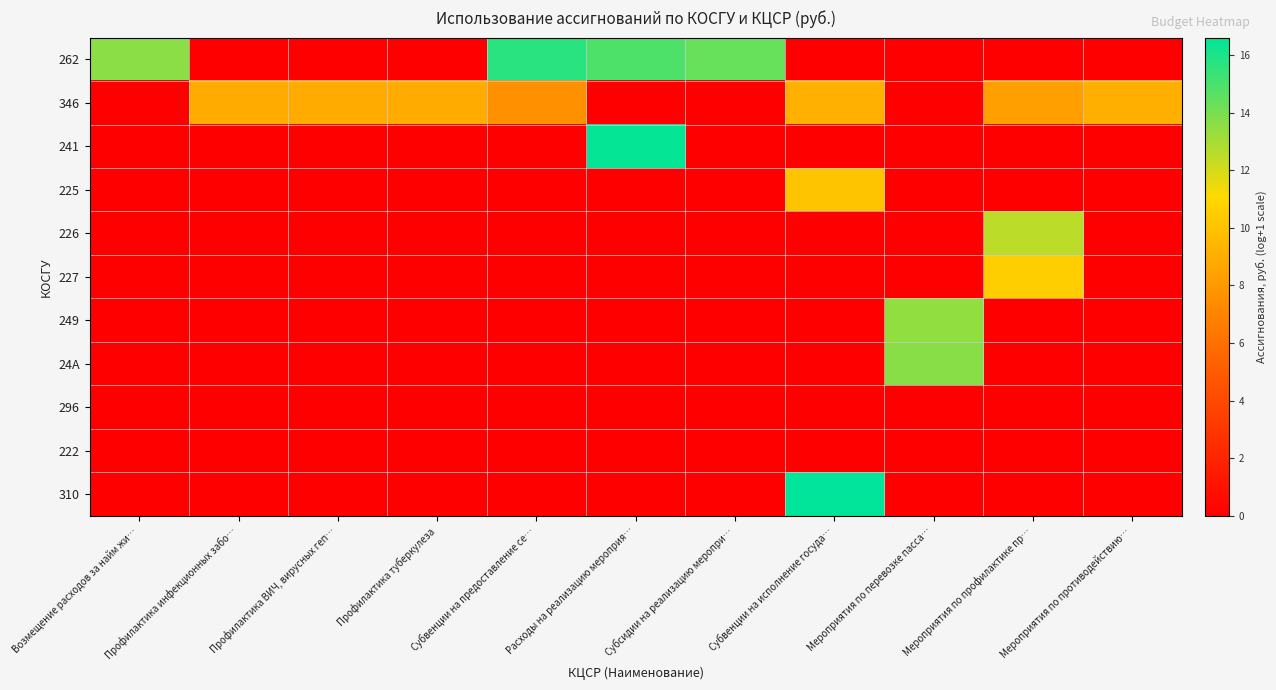

Reading left to right, what are all the values shown in this chart?

262: Возмещение расходов за найм жи…=13.6	Профилактика инфекционных забо…=0.0	Профилактика ВИЧ, вирусных геп…=0.0	Профилактика туберкулеза=0.0	Субвенции на предоставление се…=15.7	Расходы на реализацию мероприя…=14.9	Субсидии на реализацию меропри…=14.3	Субвенции на исполнение госуда…=0.0	Мероприятия по перевозке пасса…=0.0	Мероприятия по профилактике пр…=0.0	Мероприятия по противодействию…=0.0
346: Возмещение расходов за найм жи…=0.0	Профилактика инфекционных забо…=8.9	Профилактика ВИЧ, вирусных геп…=8.9	Профилактика туберкулеза=8.9	Субвенции на предоставление се…=7.6	Расходы на реализацию мероприя…=0.0	Субсидии на реализацию меропри…=0.0	Субвенции на исполнение госуда…=9.1	Мероприятия по перевозке пасса…=0.0	Мероприятия по профилактике пр…=8.3	Мероприятия по противодействию…=9.0
241: Возмещение расходов за найм жи…=0.0	Профилактика инфекционных забо…=0.0	Профилактика ВИЧ, вирусных геп…=0.0	Профилактика туберкулеза=0.0	Субвенции на предоставление се…=0.0	Расходы на реализацию мероприя…=16.5	Субсидии на реализацию меропри…=0.0	Субвенции на исполнение госуда…=0.0	Мероприятия по перевозке пасса…=0.0	Мероприятия по профилактике пр…=0.0	Мероприятия по противодействию…=0.0
225: Возмещение расходов за найм жи…=0.0	Профилактика инфекционных забо…=0.0	Профилактика ВИЧ, вирусных геп…=0.0	Профилактика туберкулеза=0.0	Субвенции на предоставление се…=0.0	Расходы на реализацию мероприя…=0.0	Субсидии на реализацию меропри…=0.0	Субвенции на исполнение госуда…=10.1	Мероприятия по перевозке пасса…=0.0	Мероприятия по профилактике пр…=0.0	Мероприятия по противодействию…=0.0
226: Возмещение расходов за найм жи…=0.0	Профилактика инфекционных забо…=0.0	Профилактика ВИЧ, вирусных геп…=0.0	Профилактика туберкулеза=0.0	Субвенции на предоставление се…=0.0	Расходы на реализацию мероприя…=0.0	Субсидии на реализацию меропри…=0.0	Субвенции на исполнение госуда…=0.0	Мероприятия по перевозке пасса…=0.0	Мероприятия по профилактике пр…=12.5	Мероприятия по противодействию…=0.0
227: Возмещение расходов за найм жи…=0.0	Профилактика инфекционных забо…=0.0	Профилактика ВИЧ, вирусных геп…=0.0	Профилактика туберкулеза=0.0	Субвенции на предоставление се…=0.0	Расходы на реализацию мероприя…=0.0	Субсидии на реализацию меропри…=0.0	Субвенции на исполнение госуда…=0.0	Мероприятия по перевозке пасса…=0.0	Мероприятия по профилактике пр…=10.6	Мероприятия по противодействию…=0.0
249: Возмещение расходов за найм жи…=0.0	Профилактика инфекционных забо…=0.0	Профилактика ВИЧ, вирусных геп…=0.0	Профилактика туберкулеза=0.0	Субвенции на предоставление се…=0.0	Расходы на реализацию мероприя…=0.0	Субсидии на реализацию меропри…=0.0	Субвенции на исполнение госуда…=0.0	Мероприятия по перевозке пасса…=13.4	Мероприятия по профилактике пр…=0.0	Мероприятия по противодействию…=0.0
24A: Возмещение расходов за найм жи…=0.0	Профилактика инфекционных забо…=0.0	Профилактика ВИЧ, вирусных геп…=0.0	Профилактика туберкулеза=0.0	Субвенции на предоставление се…=0.0	Расходы на реализацию мероприя…=0.0	Субсидии на реализацию меропри…=0.0	Субвенции на исполнение госуда…=0.0	Мероприятия по перевозке пасса…=13.6	Мероприятия по профилактике пр…=0.0	Мероприятия по противодействию…=0.0
296: Возмещение расходов за найм жи…=0.0	Профилактика инфекционных забо…=0.0	Профилактика ВИЧ, вирусных геп…=0.0	Профилактика туберкулеза=0.0	Субвенции на предоставление се…=0.0	Расходы на реализацию мероприя…=0.0	Субсидии на реализацию меропри…=0.0	Субвенции на исполнение госуда…=0.0	Мероприятия по перевозке пасса…=0.0	Мероприятия по профилактике пр…=0.0	Мероприятия по противодействию…=0.0
222: Возмещение расходов за найм жи…=0.0	Профилактика инфекционных забо…=0.0	Профилактика ВИЧ, вирусных геп…=0.0	Профилактика туберкулеза=0.0	Субвенции на предоставление се…=0.0	Расходы на реализацию мероприя…=0.0	Субсидии на реализацию меропри…=0.0	Субвенции на исполнение госуда…=0.0	Мероприятия по перевозке пасса…=0.0	Мероприятия по профилактике пр…=0.0	Мероприятия по противодействию…=0.0
310: Возмещение расходов за найм жи…=0.0	Профилактика инфекционных забо…=0.0	Профилактика ВИЧ, вирусных геп…=0.0	Профилактика туберкулеза=0.0	Субвенции на предоставление се…=0.0	Расходы на реализацию мероприя…=0.0	Субсидии на реализацию меропри…=0.0	Субвенции на исполнение госуда…=16.6	Мероприятия по перевозке пасса…=0.0	Мероприятия по профилактике пр…=0.0	Мероприятия по противодействию…=0.0